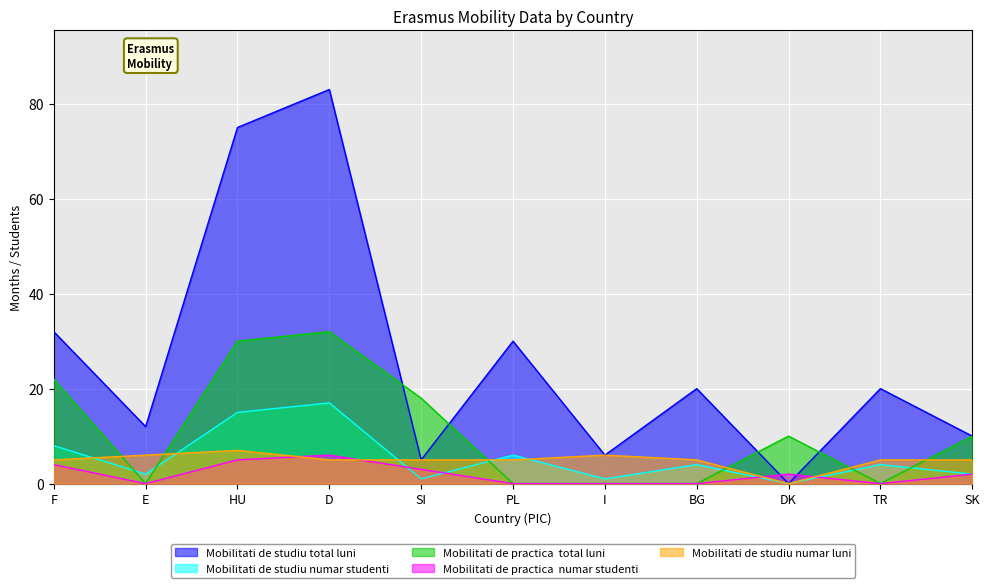

What is the greatest value displayed?

83